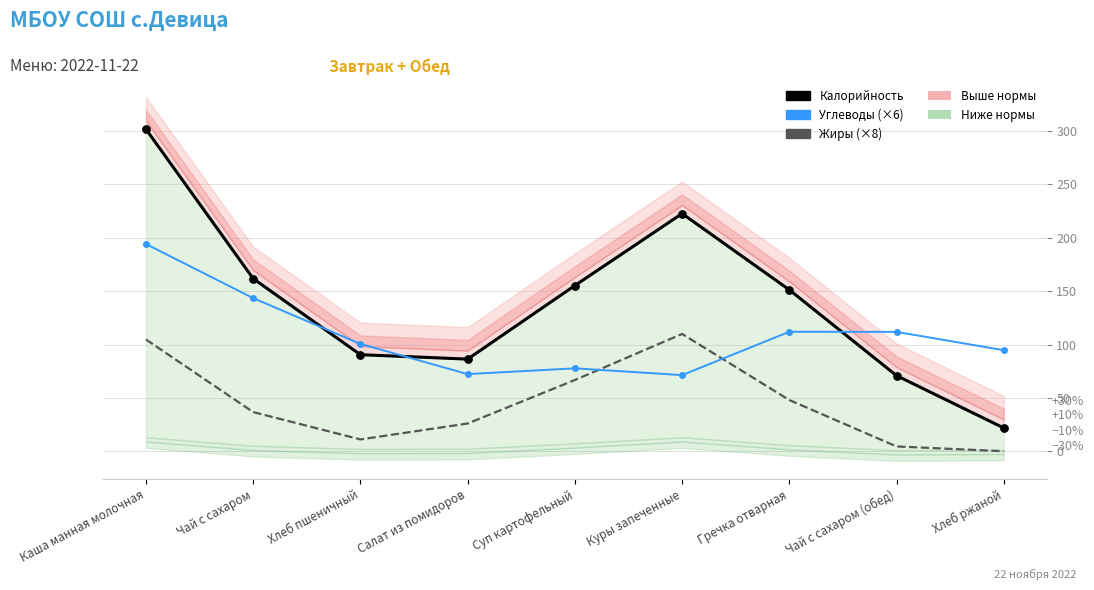

At how many categories does at least one series exceed 214?

2